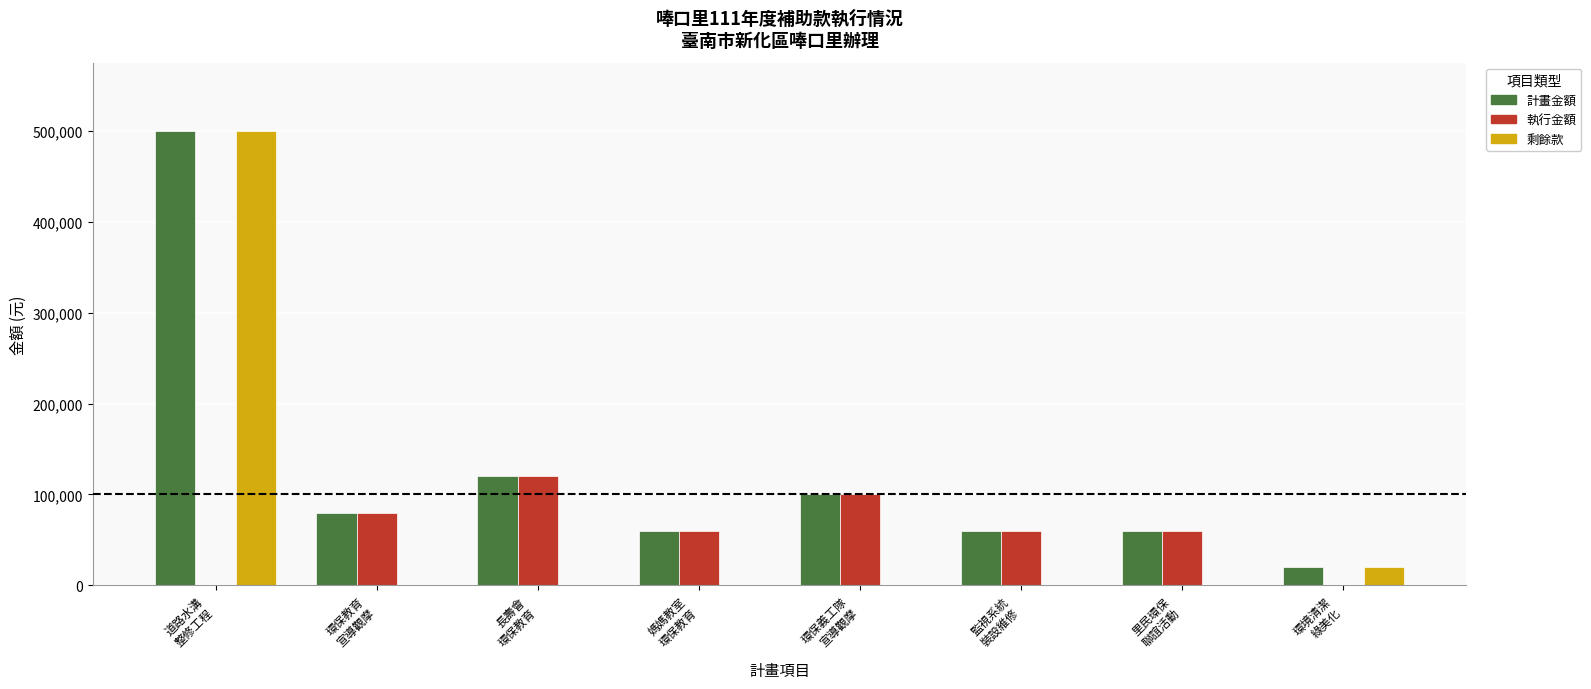

What is the sum of all 剩餘款 values?

520000